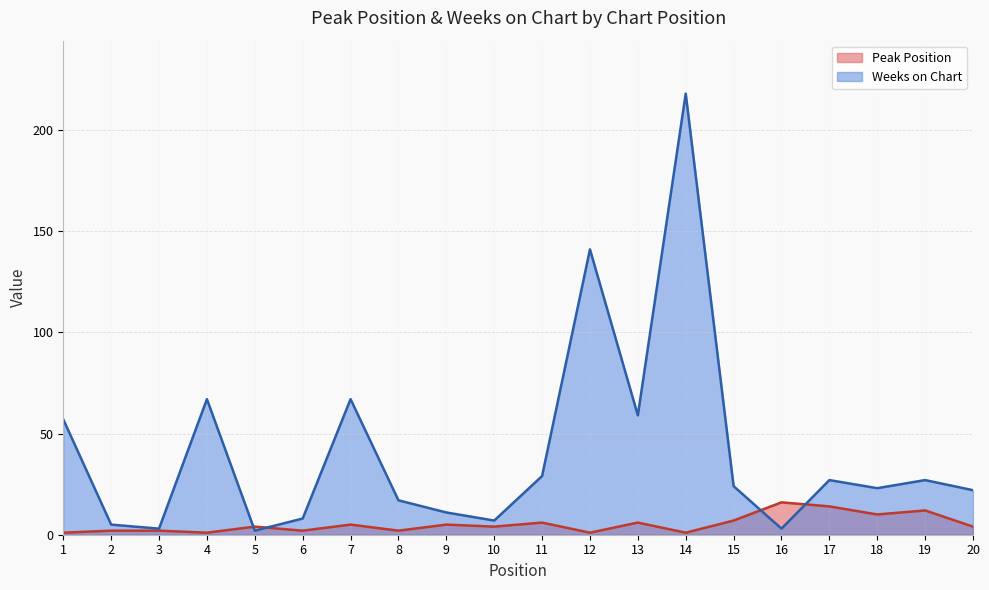

Which series has the widest spread of values?

Weeks on Chart